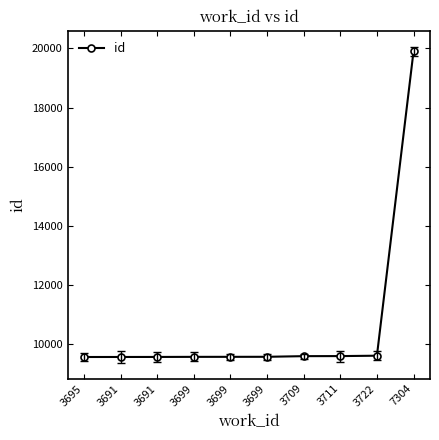

How many data points does each series have?

10